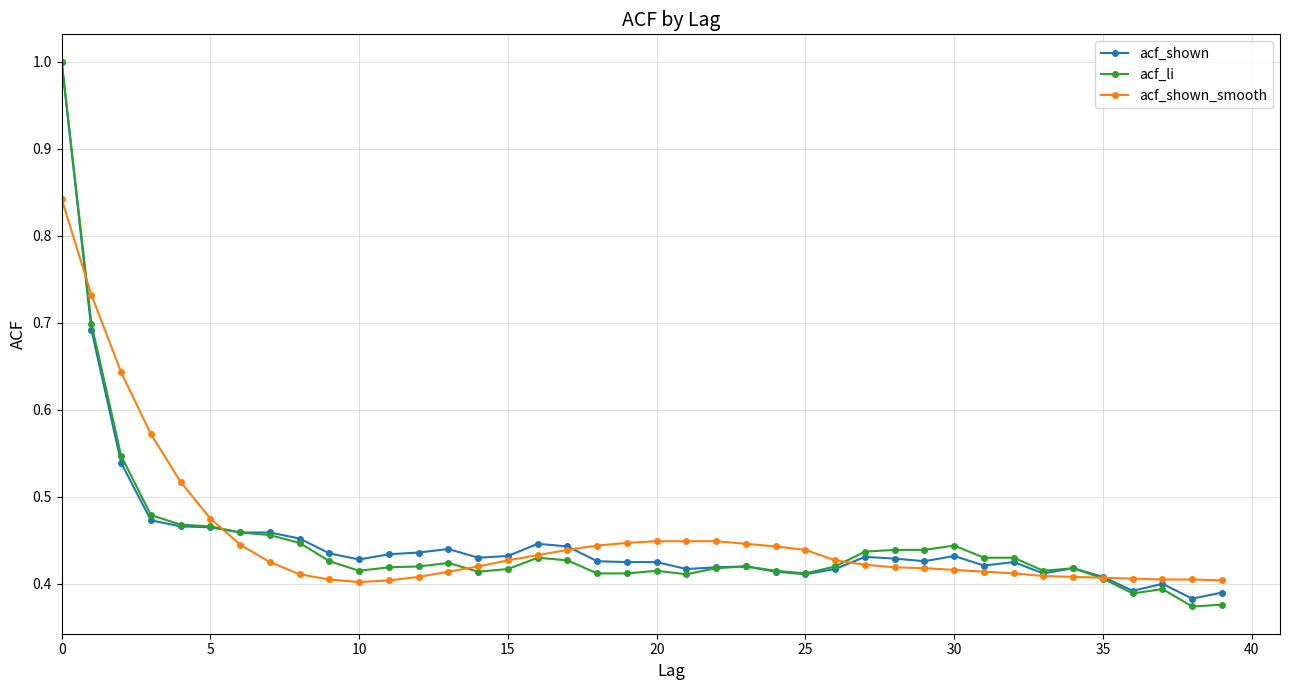

What is the greatest value displayed?

1.0